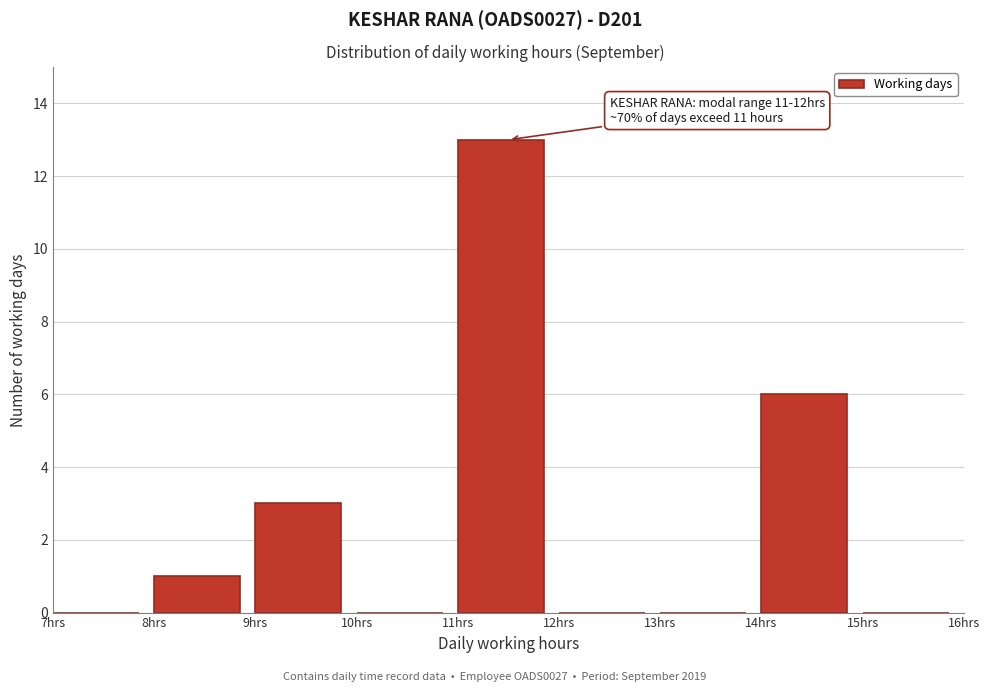

Over which range of the x-axis is the bar tallest?

11 to 12